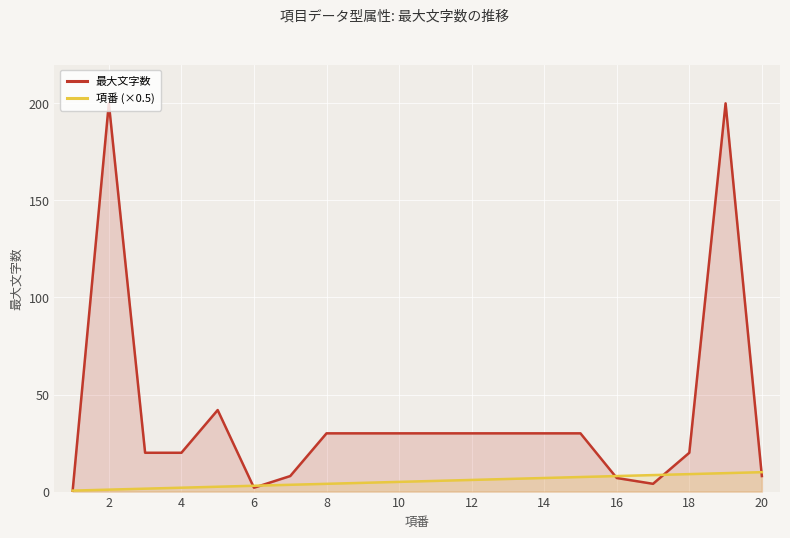

Which series has the largest total across all categories?

最大文字数